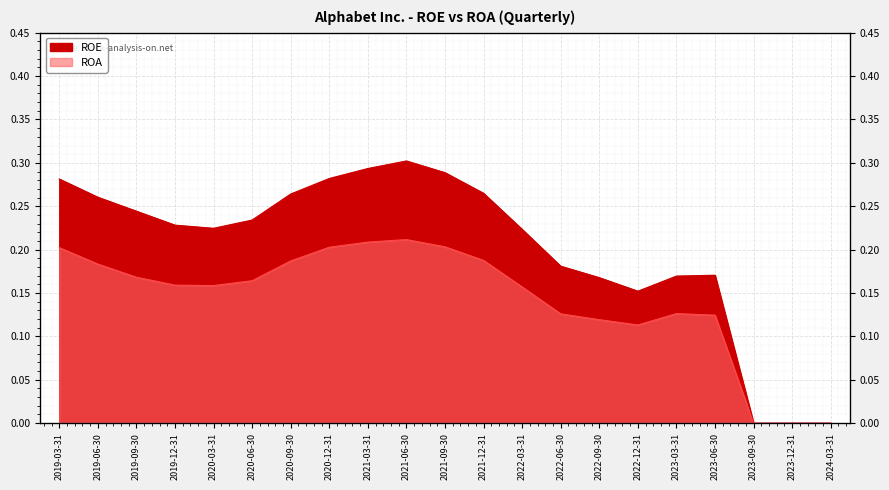

True or false: ROA has a value of 0.0 at 2019-09-30.

False